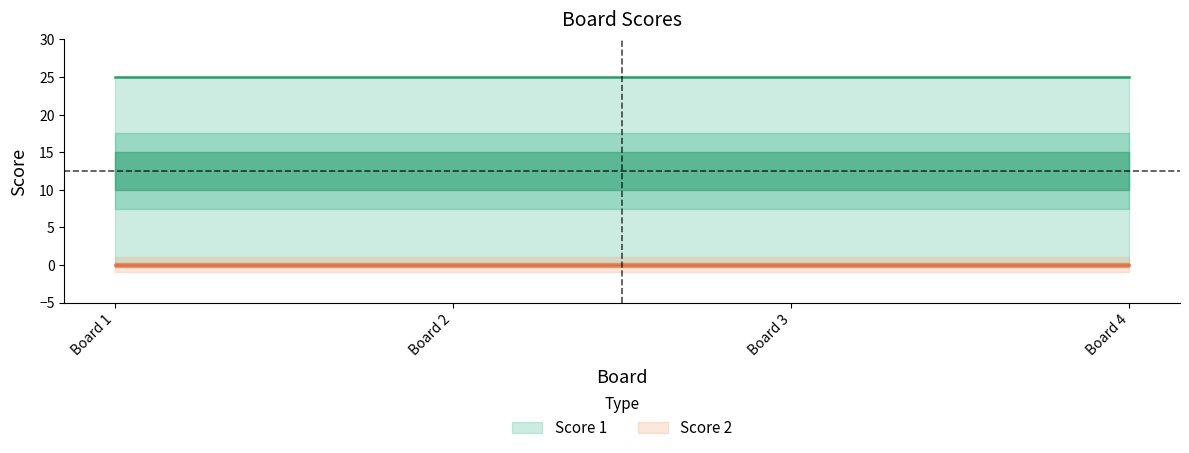

At which category is the sum across all series the highest?

1